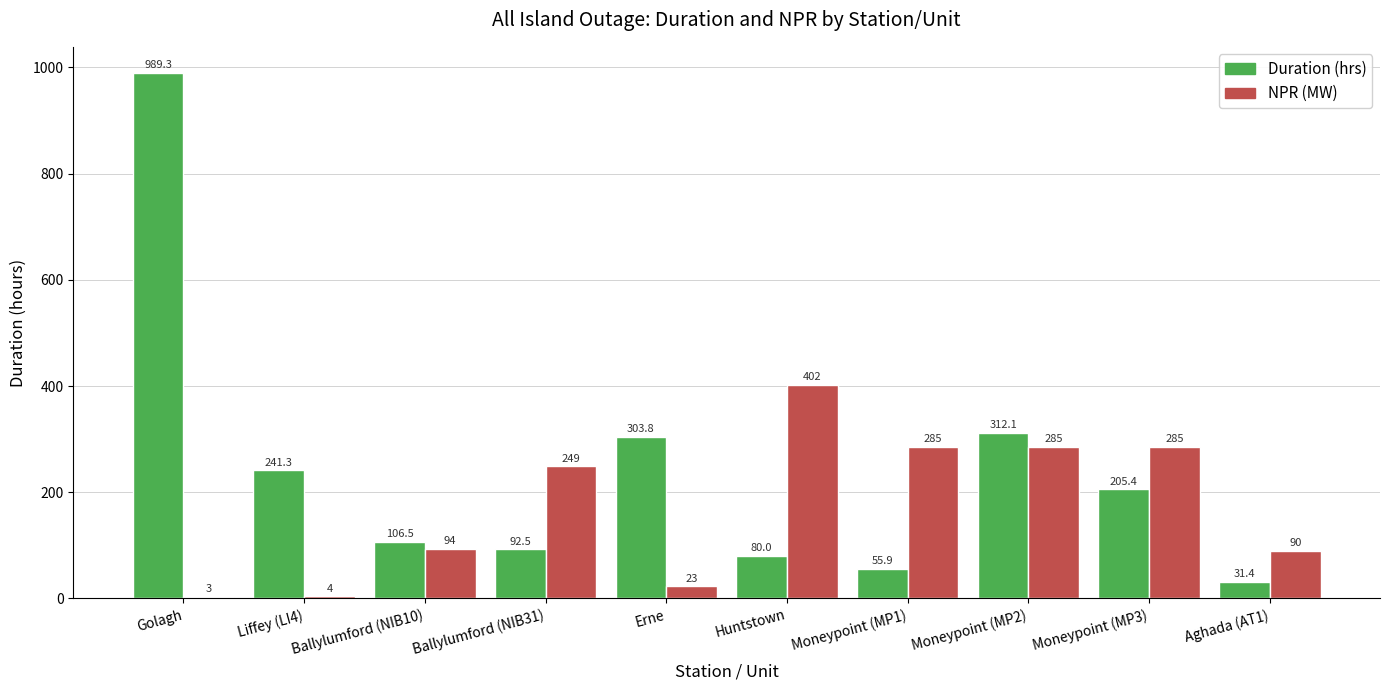

How many data points does each series have?

10